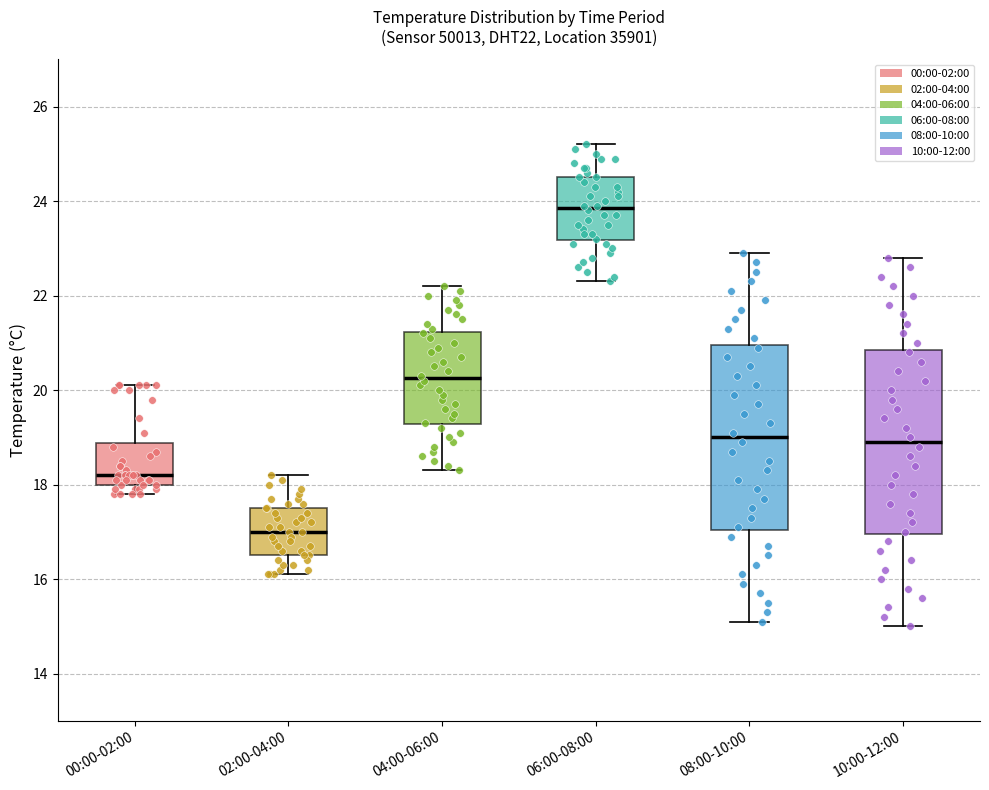

Where is the lower edge of the box for 04:00-06:00 on the y-axis? The values are not printed on the chart, so give them approximately, as read against the axis.

19.2